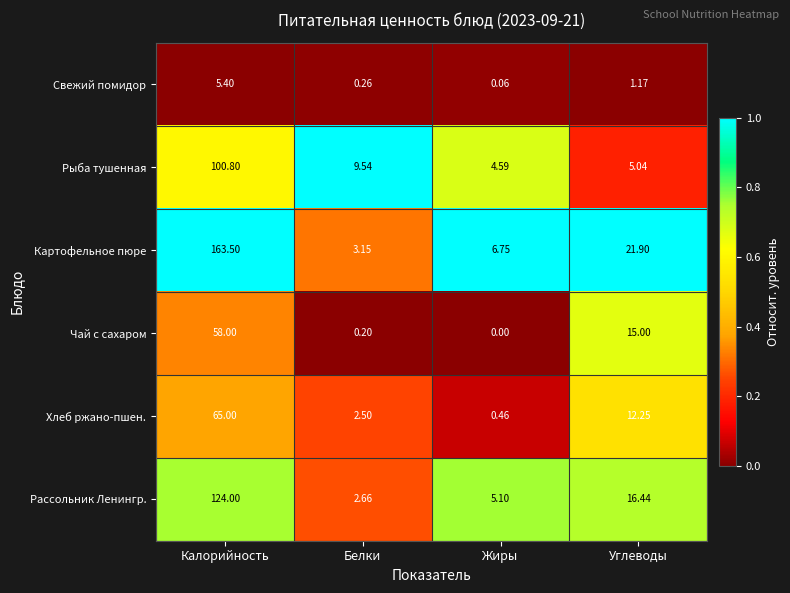

Rank the series by their maximum value, from lowest to highest.

Свежий помидор, Чай с сахаром, Хлеб ржано-пшен., Рыба тушенная, Рассольник Ленингр., Картофельное пюре